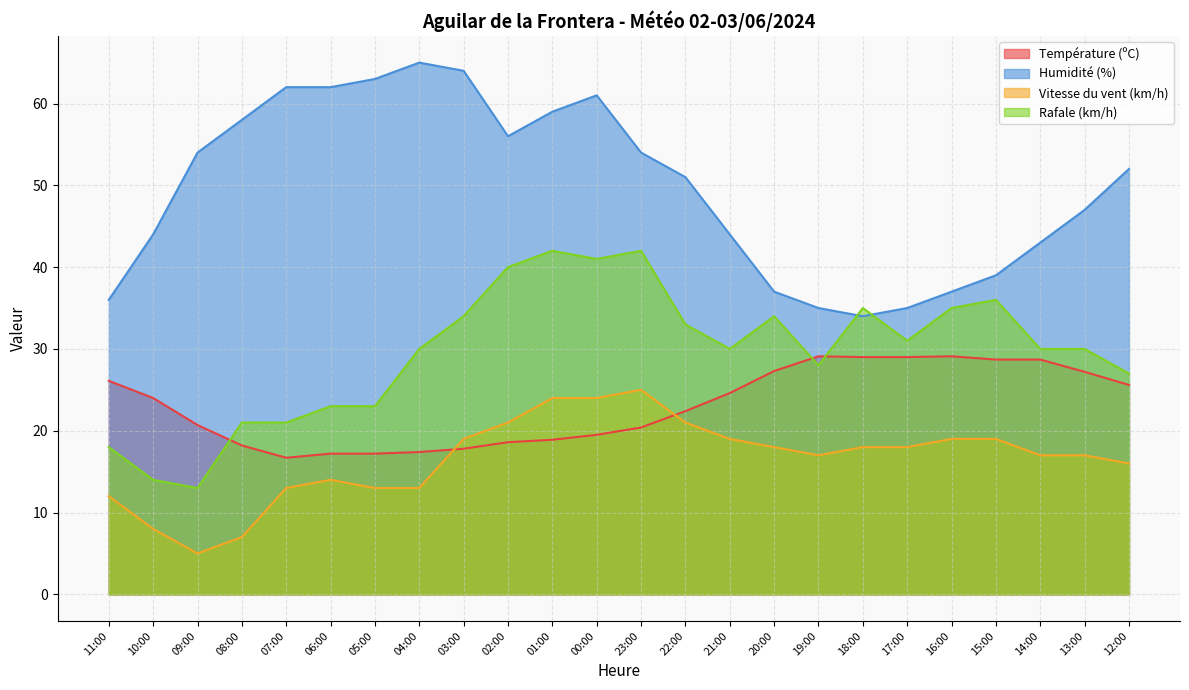

Reading left to right, list all the values displayed in this chart.

Température (ºC): 11:00=26.1	10:00=24.0	09:00=20.7	08:00=18.2	07:00=16.7	06:00=17.2	05:00=17.2	04:00=17.4	03:00=17.8	02:00=18.6	01:00=18.9	00:00=19.5	23:00=20.4	22:00=22.4	21:00=24.6	20:00=27.3	19:00=29.1	18:00=29.0	17:00=29.0	16:00=29.1	15:00=28.7	14:00=28.7	13:00=27.2	12:00=25.6
Humidité (%): 11:00=36.0	10:00=44.0	09:00=54.0	08:00=58.0	07:00=62.0	06:00=62.0	05:00=63.0	04:00=65.0	03:00=64.0	02:00=56.0	01:00=59.0	00:00=61.0	23:00=54.0	22:00=51.0	21:00=44.0	20:00=37.0	19:00=35.0	18:00=34.0	17:00=35.0	16:00=37.0	15:00=39.0	14:00=43.0	13:00=47.0	12:00=52.0
Vitesse du vent (km/h): 11:00=12.0	10:00=8.0	09:00=5.0	08:00=7.0	07:00=13.0	06:00=14.0	05:00=13.0	04:00=13.0	03:00=19.0	02:00=21.0	01:00=24.0	00:00=24.0	23:00=25.0	22:00=21.0	21:00=19.0	20:00=18.0	19:00=17.0	18:00=18.0	17:00=18.0	16:00=19.0	15:00=19.0	14:00=17.0	13:00=17.0	12:00=16.0
Rafale (km/h): 11:00=18.0	10:00=14.0	09:00=13.0	08:00=21.0	07:00=21.0	06:00=23.0	05:00=23.0	04:00=30.0	03:00=34.0	02:00=40.0	01:00=42.0	00:00=41.0	23:00=42.0	22:00=33.0	21:00=30.0	20:00=34.0	19:00=28.0	18:00=35.0	17:00=31.0	16:00=35.0	15:00=36.0	14:00=30.0	13:00=30.0	12:00=27.0